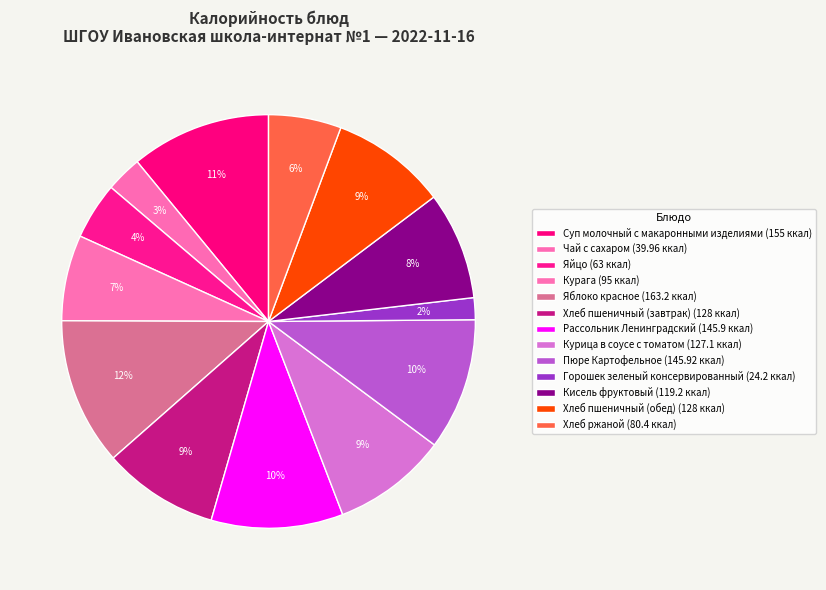

Which slice is the smallest?

Горошек зеленый консервированный